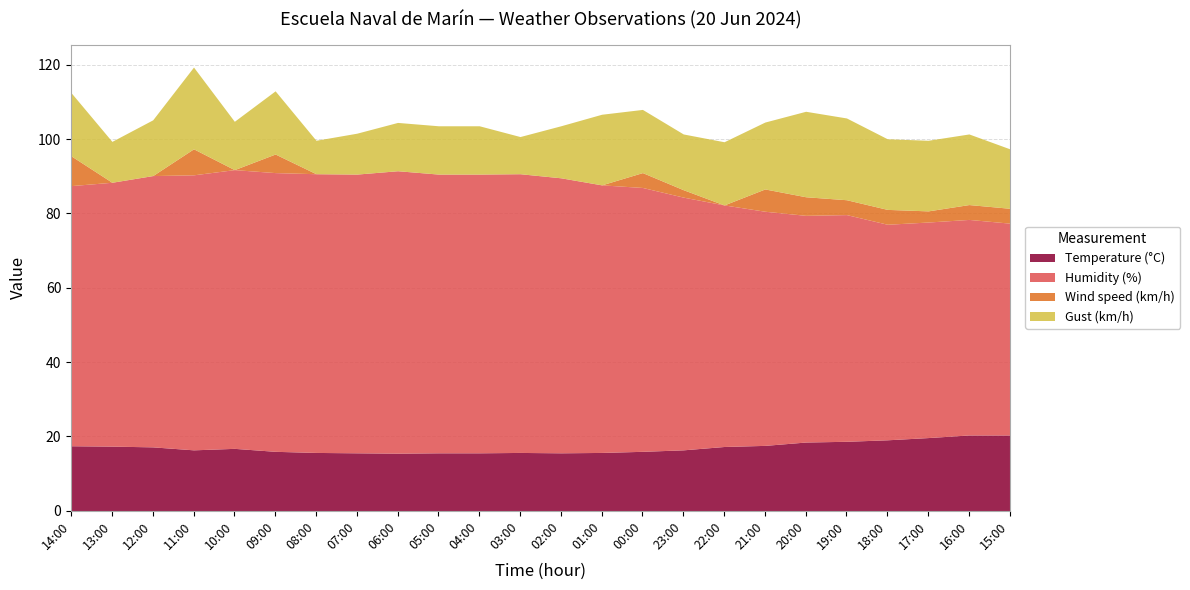

What is the difference between the second highest and minimum values in the Humidity (%) series?

18.0